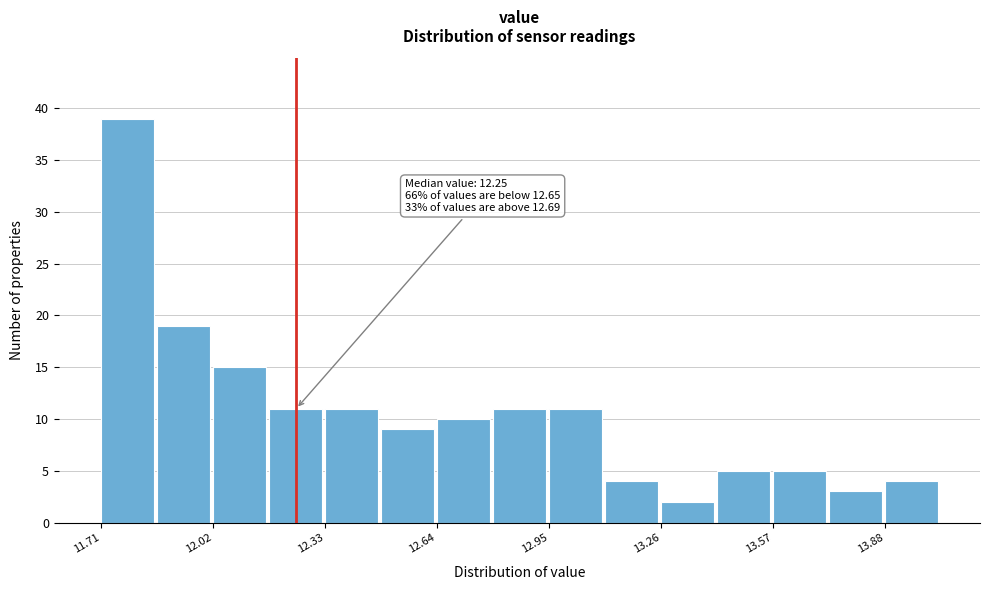

Read against the x-axis, roughly where is the centre of the tallest bar?

11.80